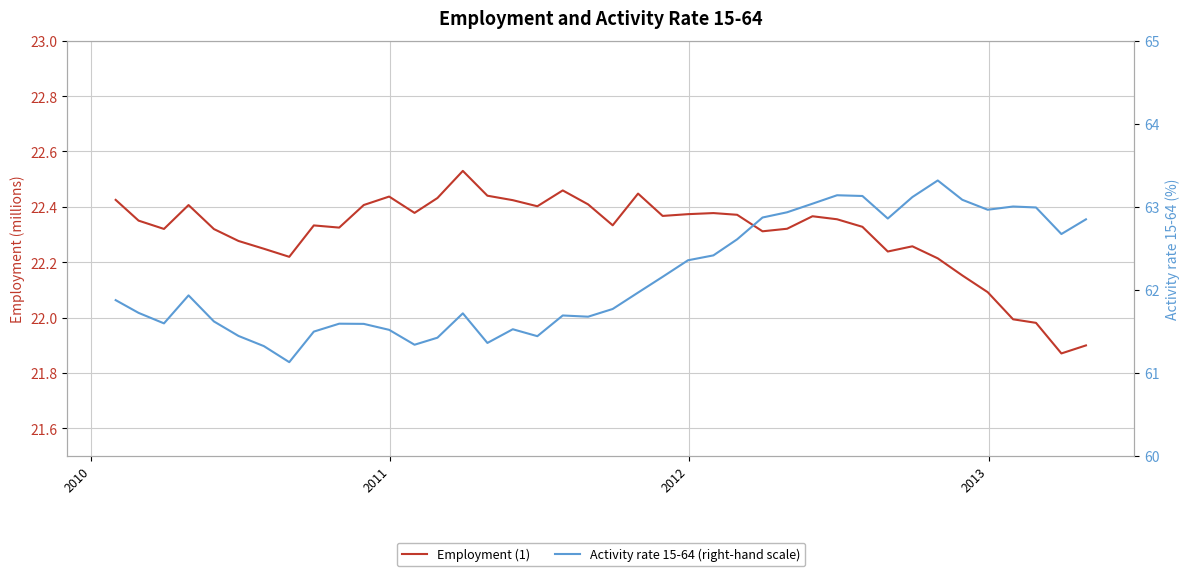

True or false: Activity rate 15-64 (right-hand scale) has more than 1 interior local peaks.

True